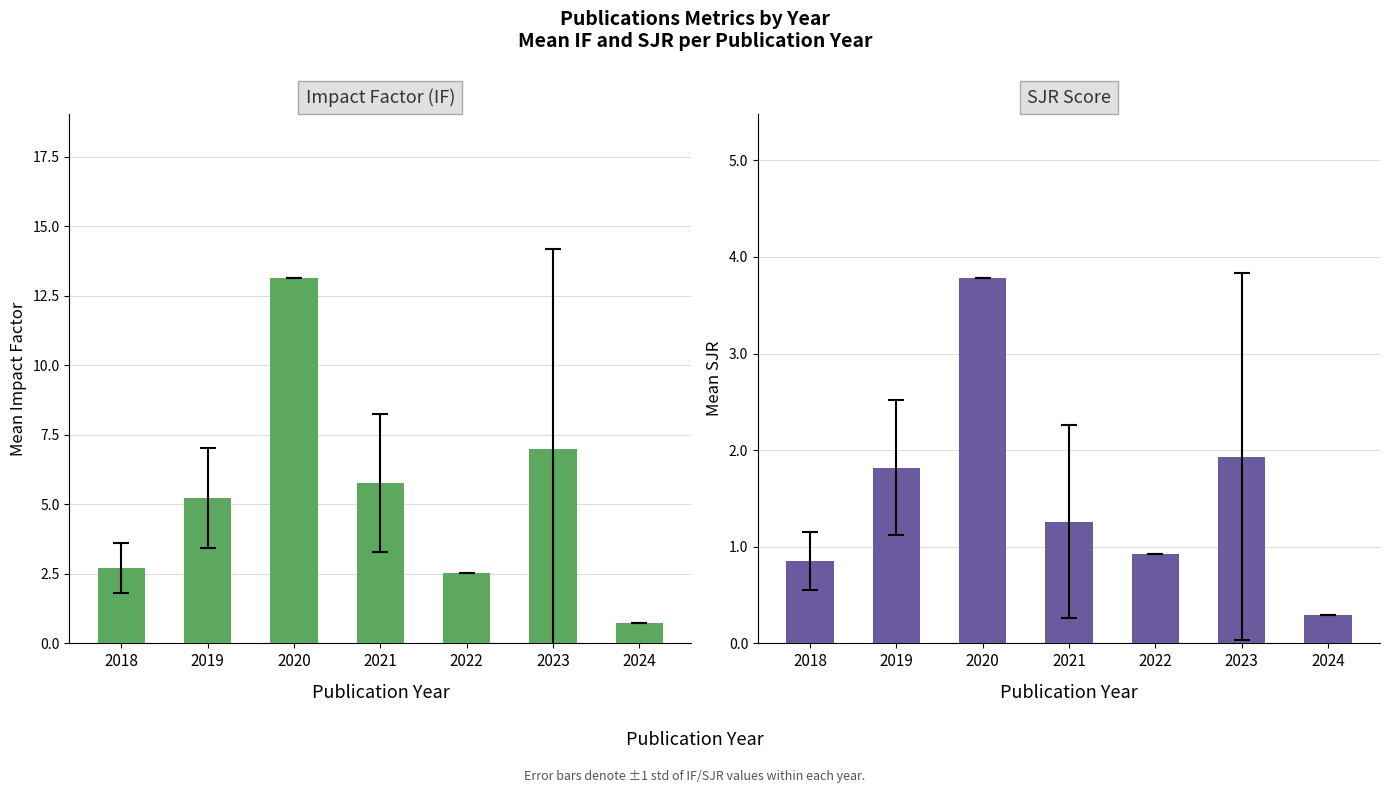

True or false: Mean IF has a value of 2.7 at 2018.

True